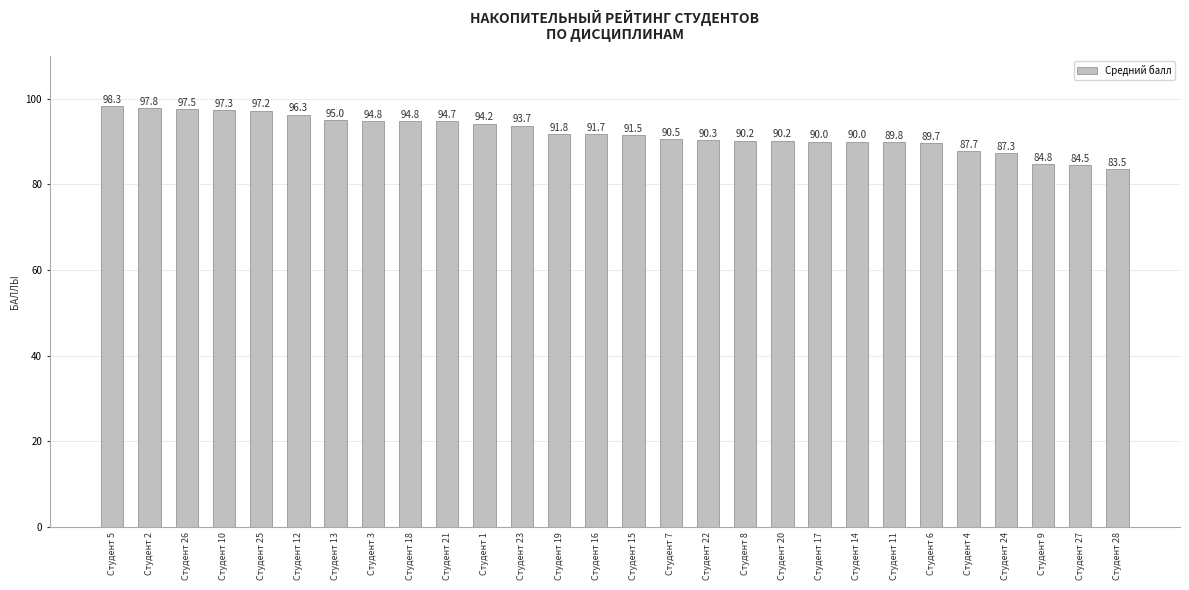

Count the number of values greater than 91.

15